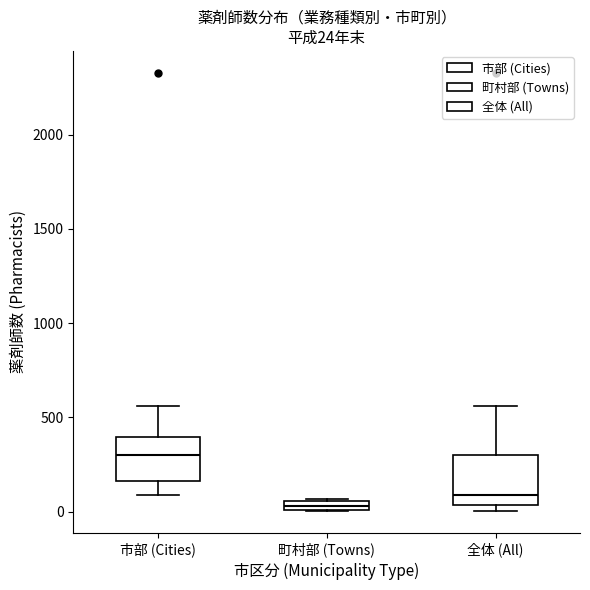

Which box's median line is the lowest?

町村部 (Towns)